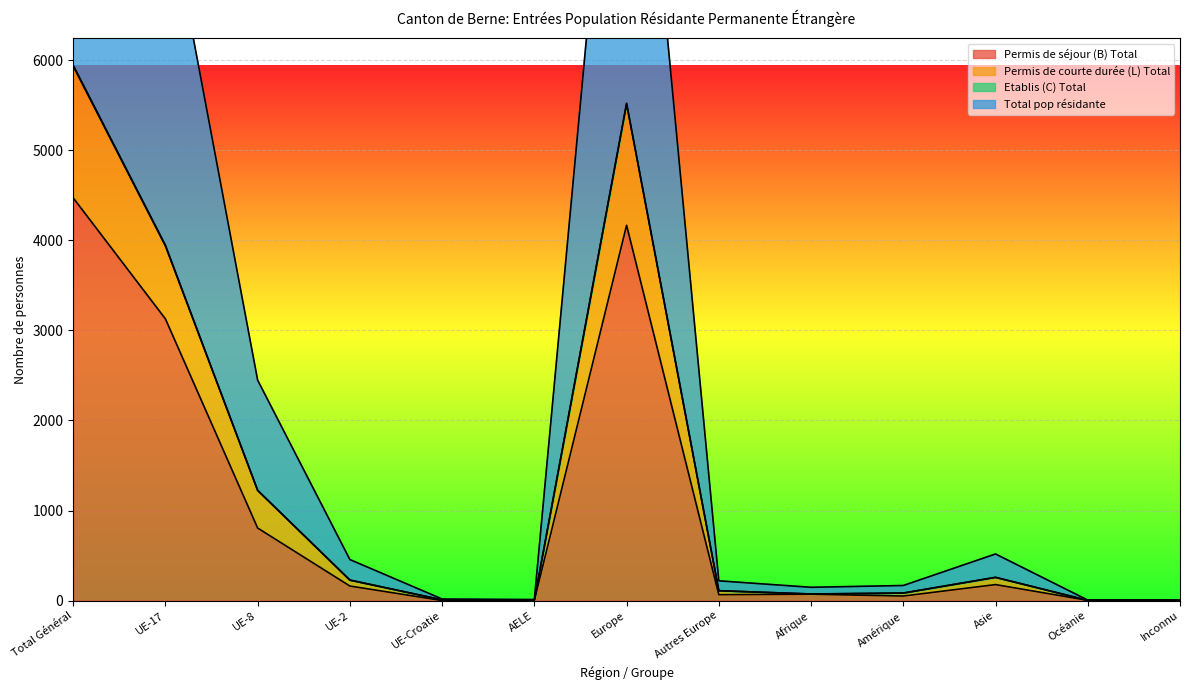

Is the value of Total pop résidante at UE-2 greater than the value of Permis de courte durée (L) Total at UE-Croatie?

Yes